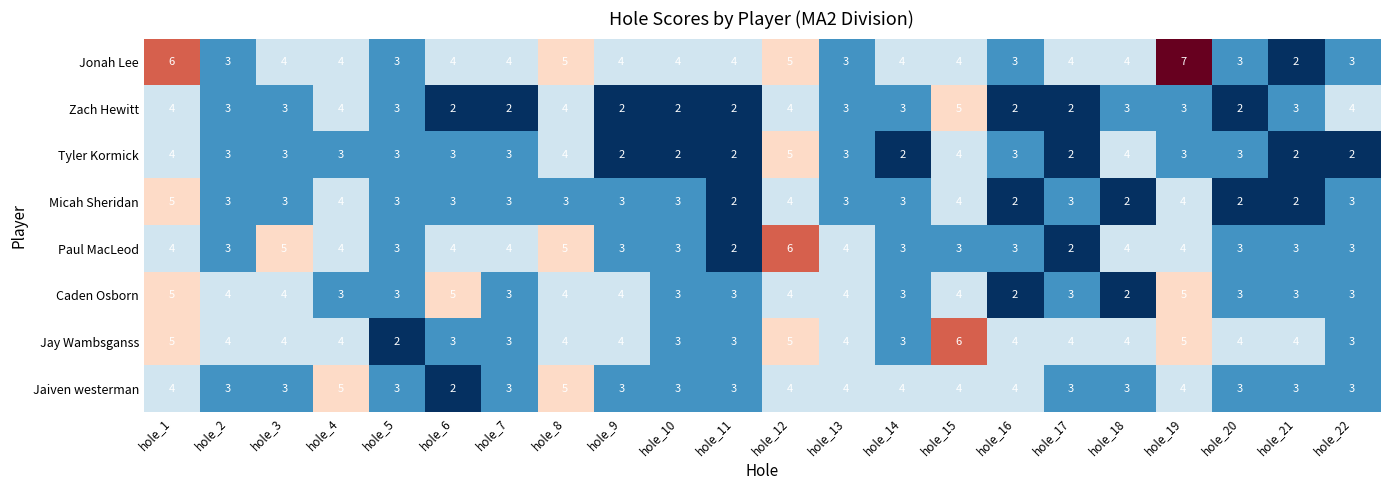

What is the sum of all Jaiven westerman values?

76